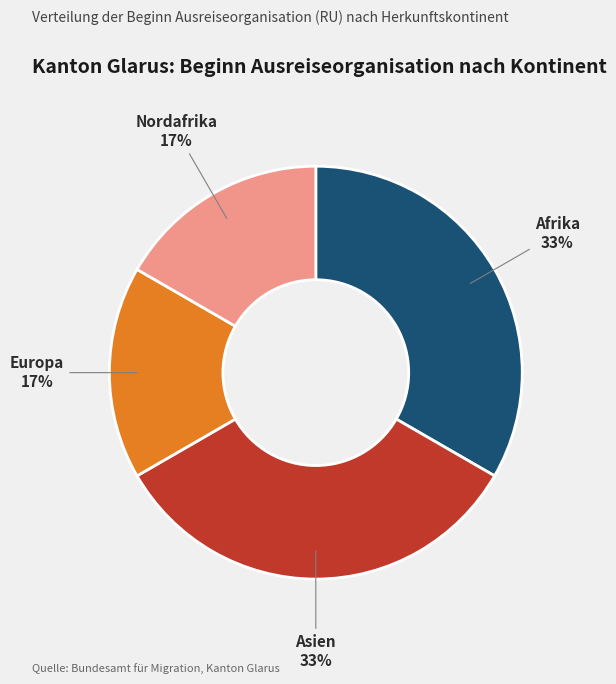

To the nearest percent, what percentage of the pie is Afrika?

33%